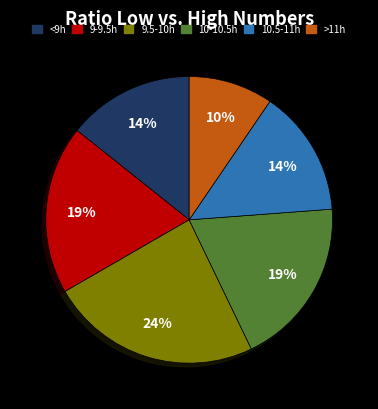

Does any single category account for the majority?

No